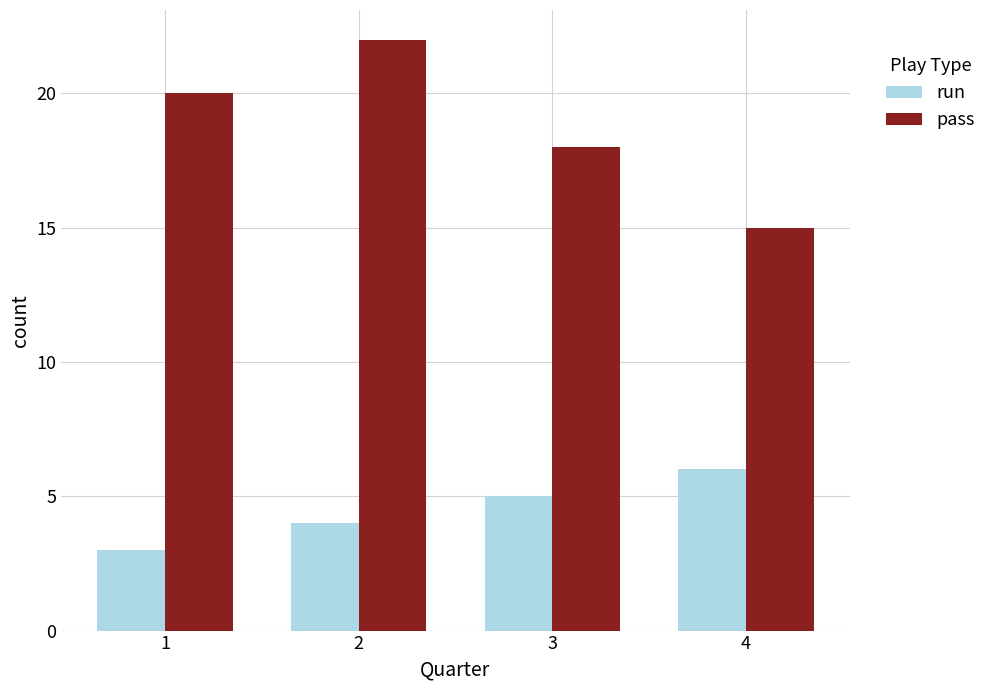

What is the difference between the maximum and minimum values in the run series?

3